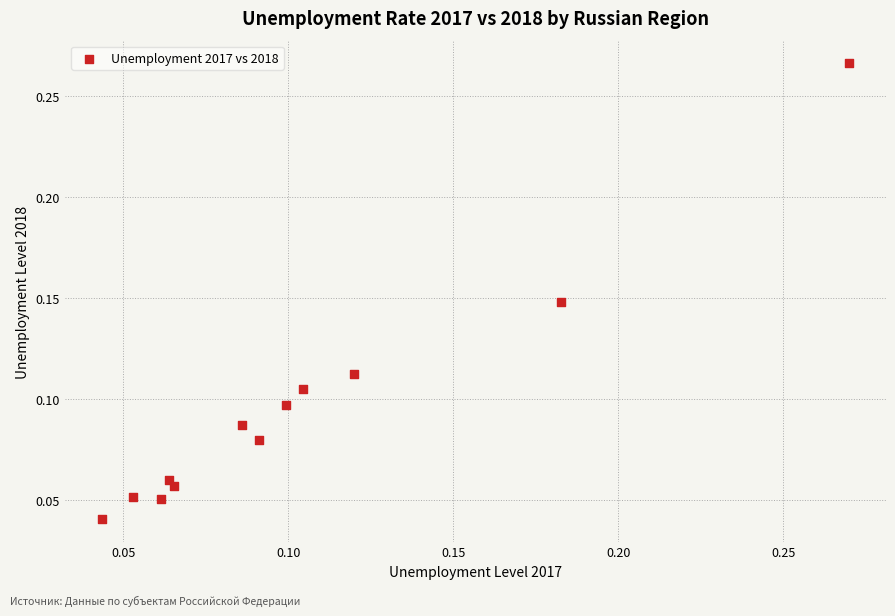

How many data points are displayed?

12